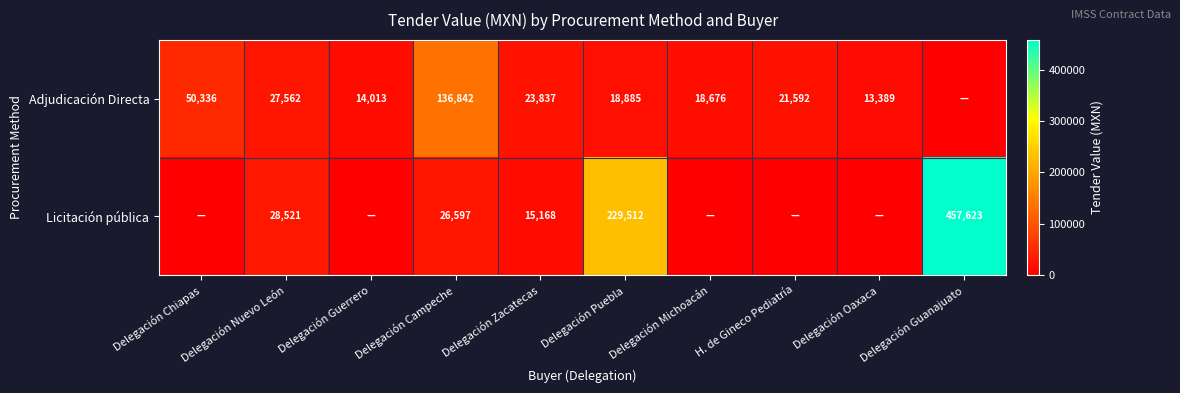

At Delegación Puebla, list the series in order from largest to smallest.

Licitación pública, Adjudicación Directa